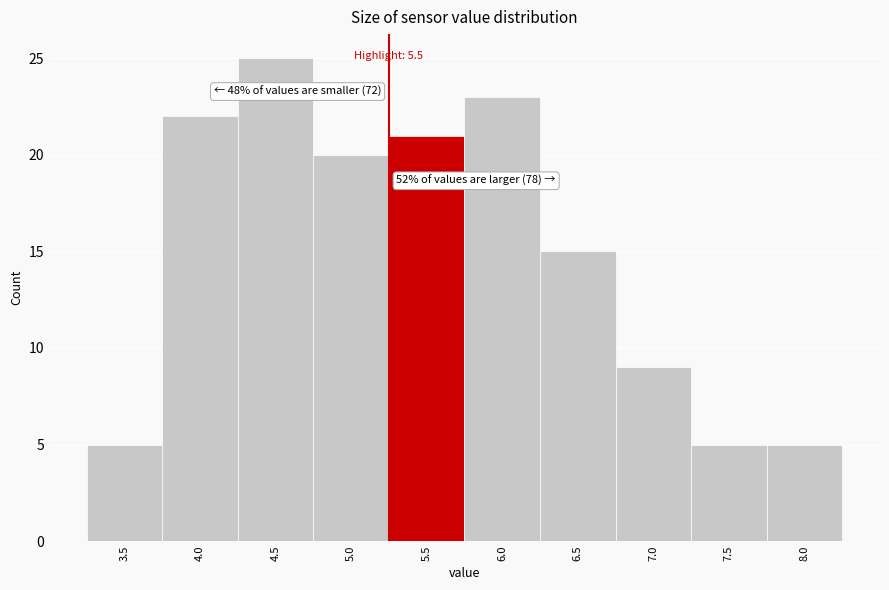

Reading left to right, what are all the values shown in this chart?

3.5=5	4.0=22	4.5=25	5.0=20	5.5=21	6.0=23	6.5=15	7.0=9	7.5=5	8.0=5